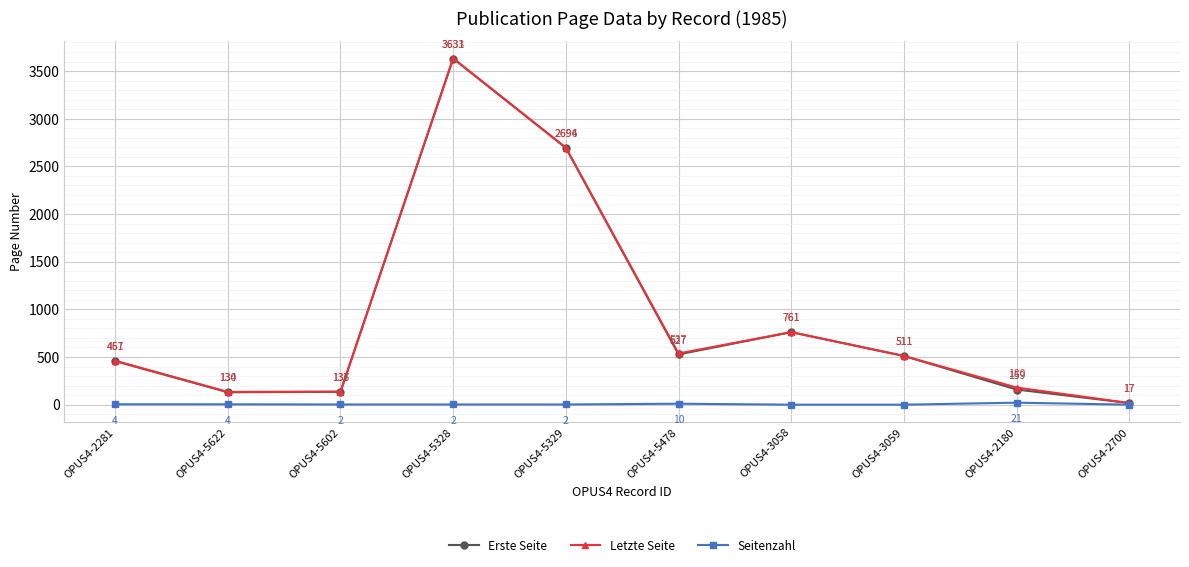

What is the highest value of the Erste Seite series?

3631